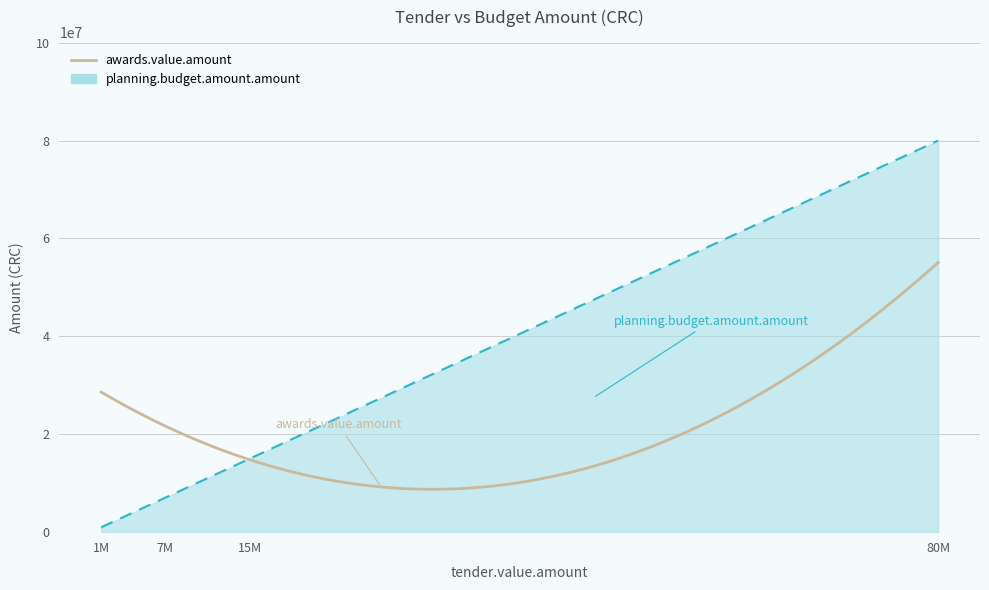

Which series ends up on top after the final intersection of planning.budget.amount.amount and awards.value.amount?

planning.budget.amount.amount